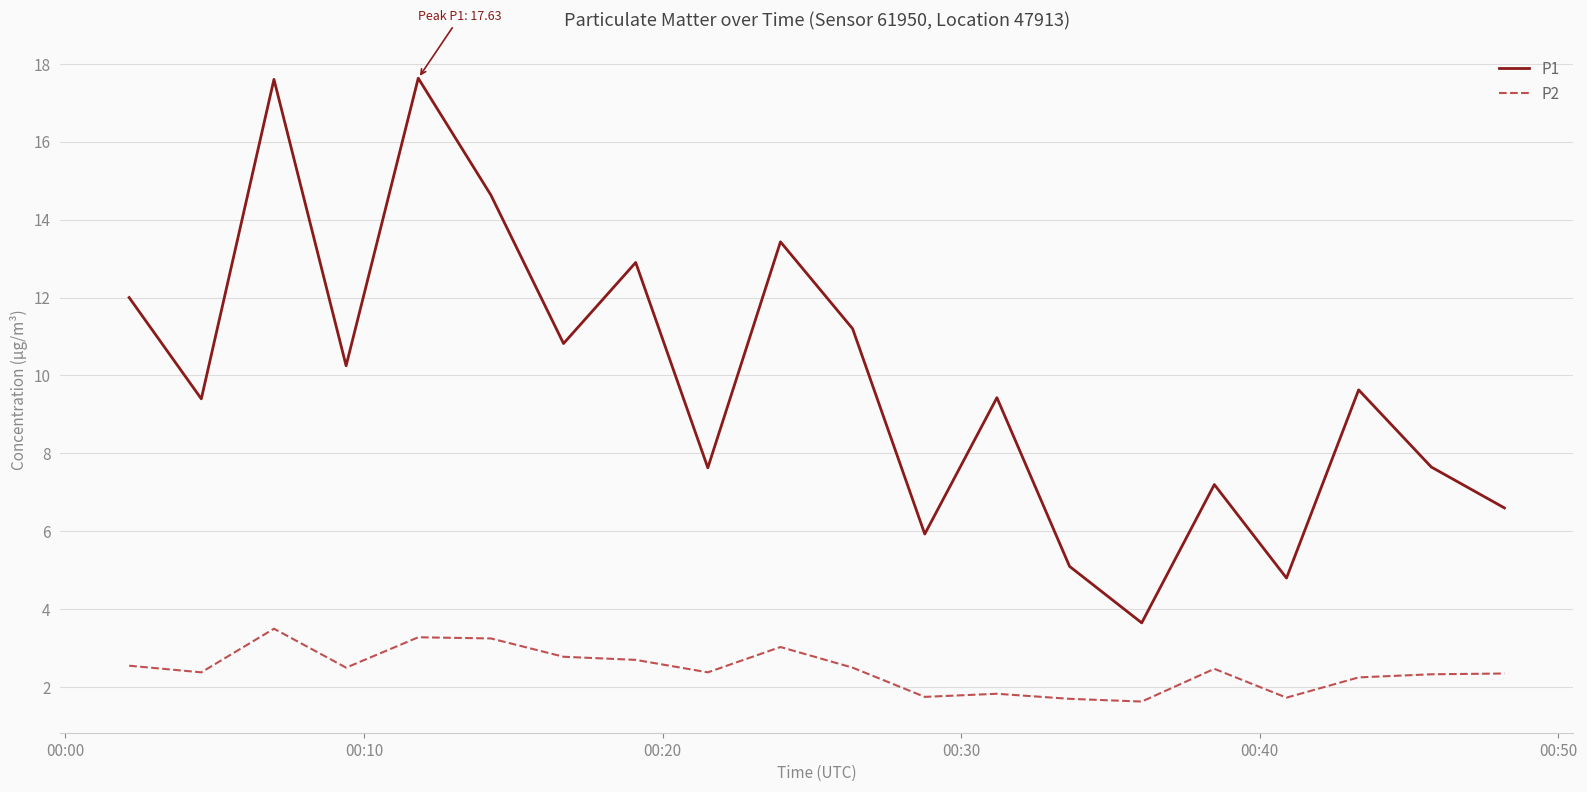

Which series has the largest total across all categories?

P1